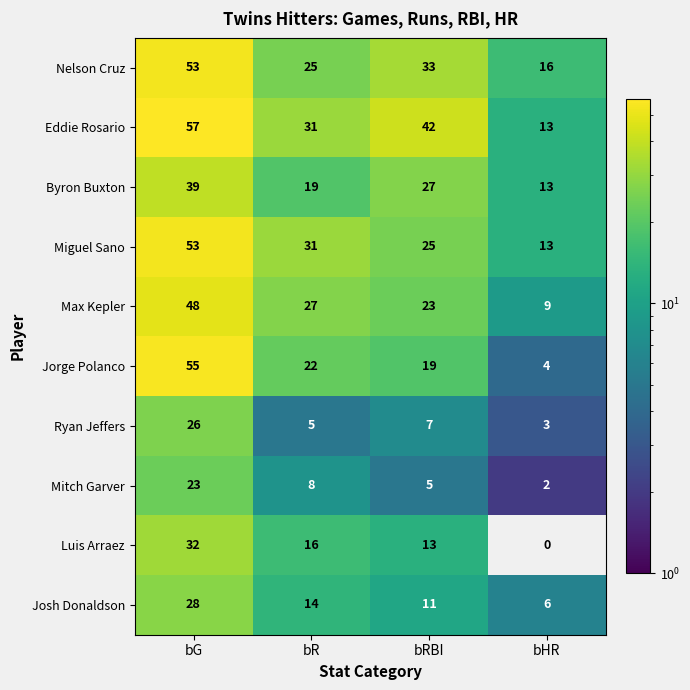

The value of Josh Donaldson at bR is 6. True or false?

False